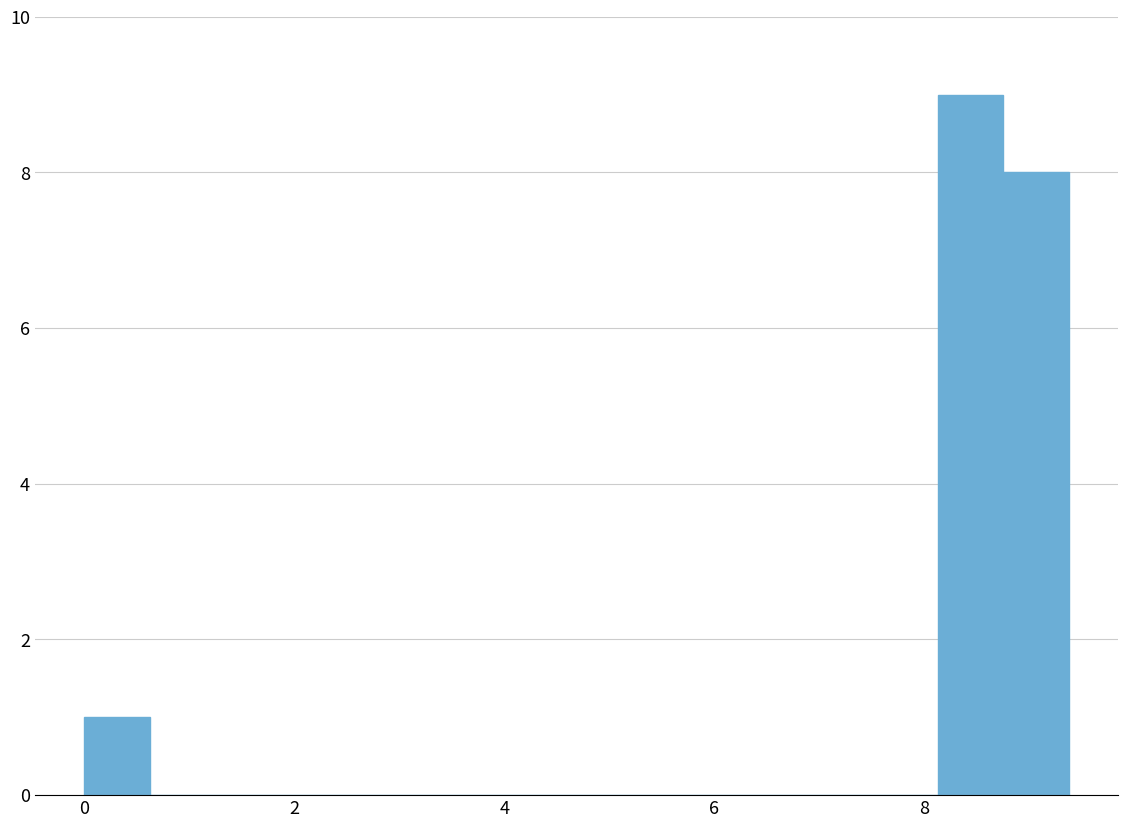

Around what value on the x-axis is the tallest bar? Give the approximate position of its centre, as read against the axis.

8.4